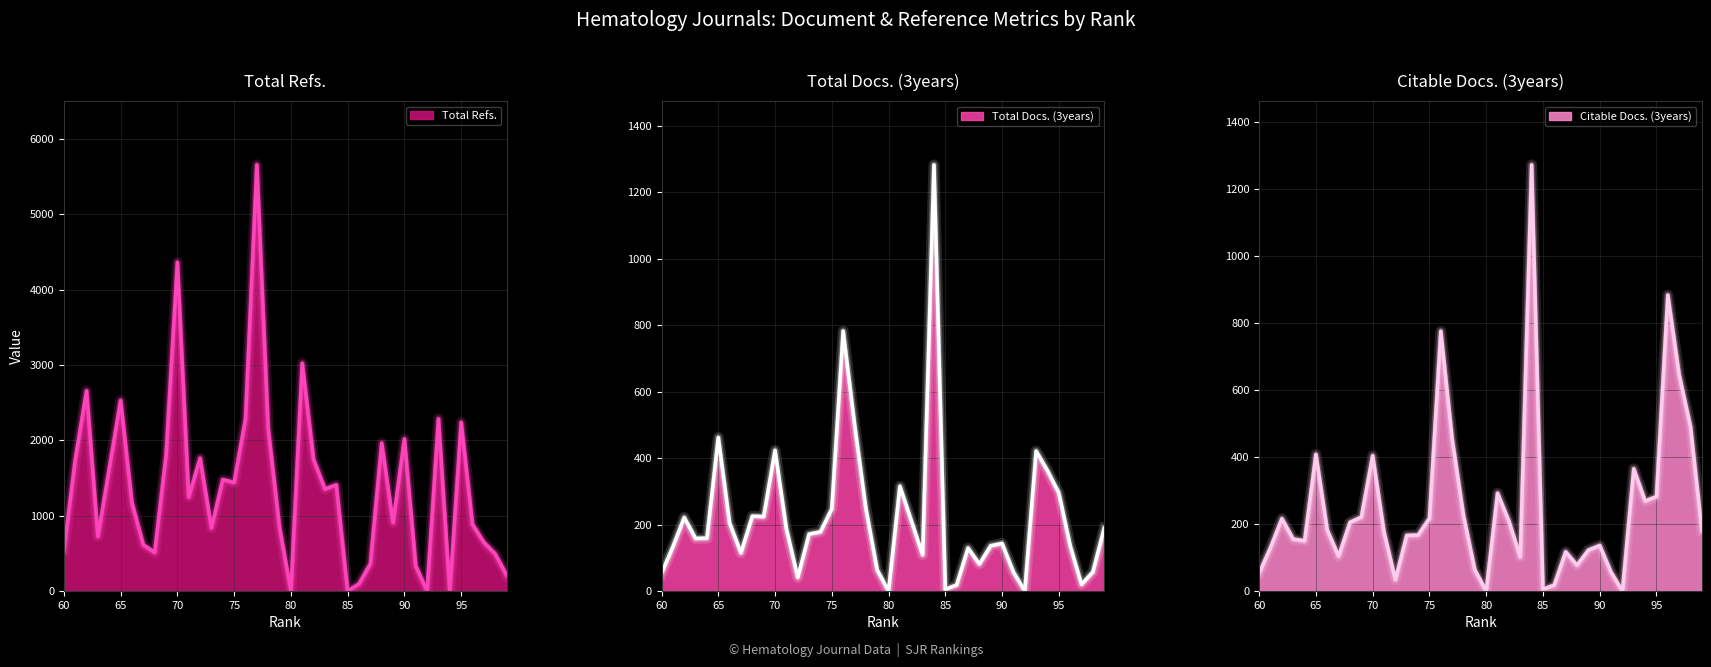

The Total Refs. series shows 3803 at 85. True or false?

False